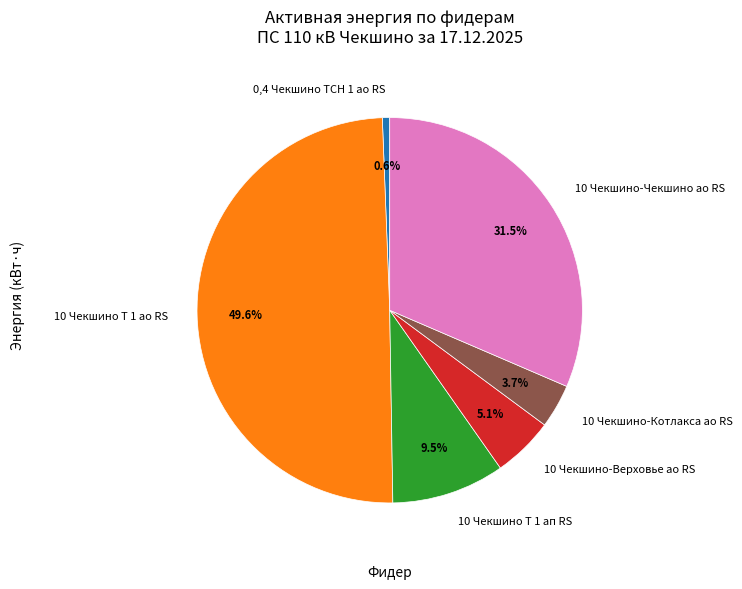

What percentage is NOT represented by 10 Чекшино Т 1 ап RS?

90.5%